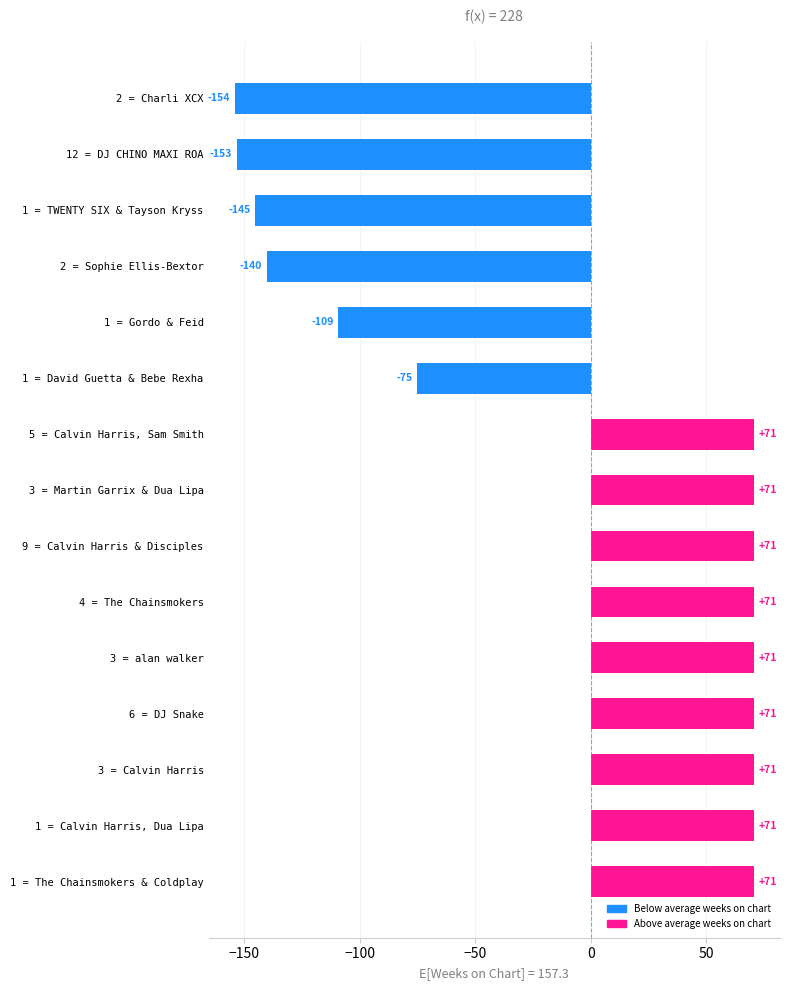

Read the value at 3 = alan walker.

70.7